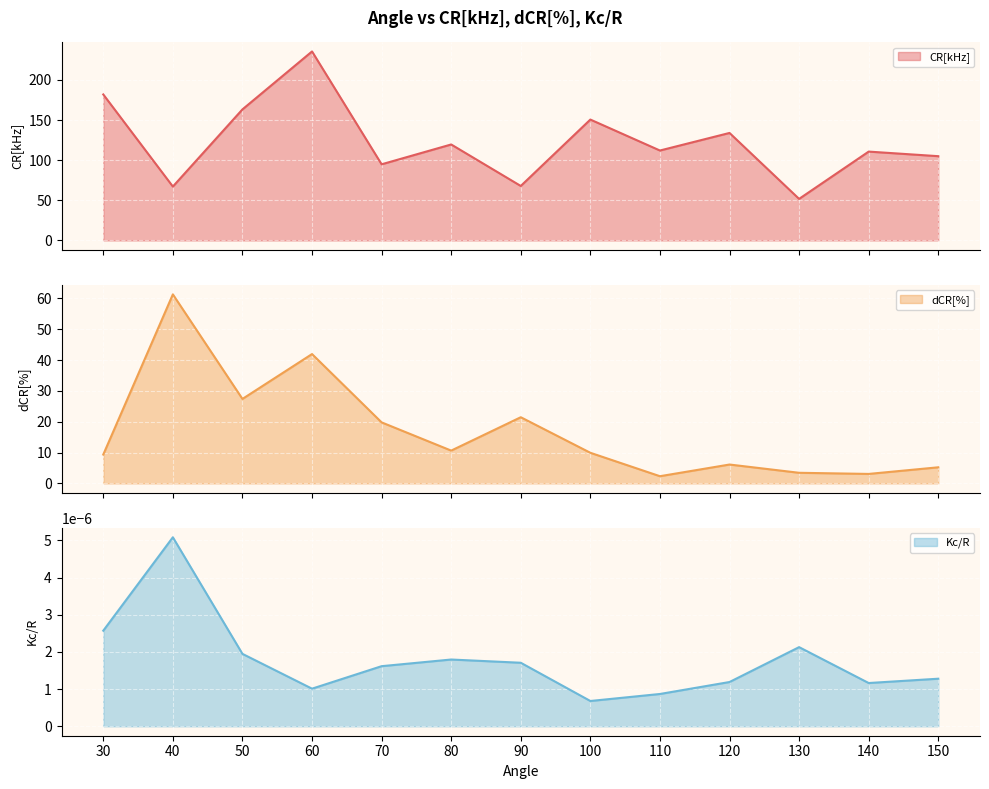

How many categories are shown in the chart?

13